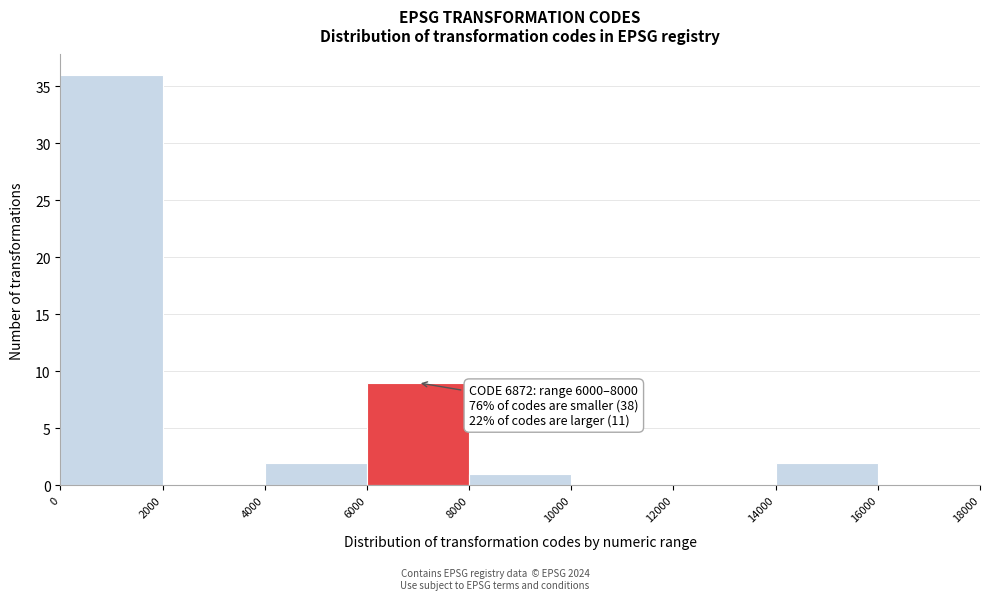

Which range on the x-axis has the tallest bar?

0 to 2000